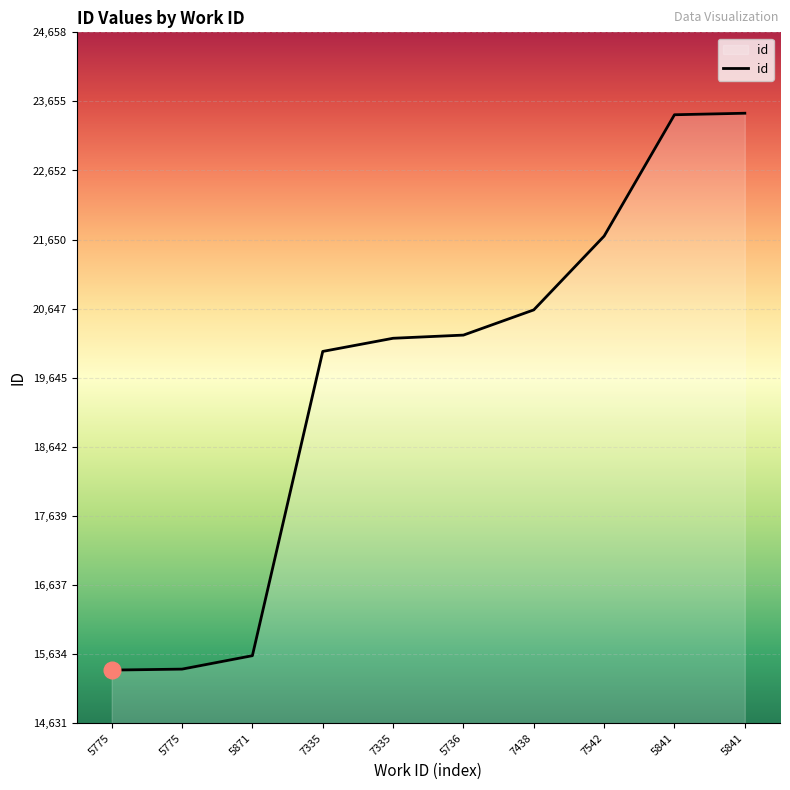

Does the chart have visible grid lines?

Yes